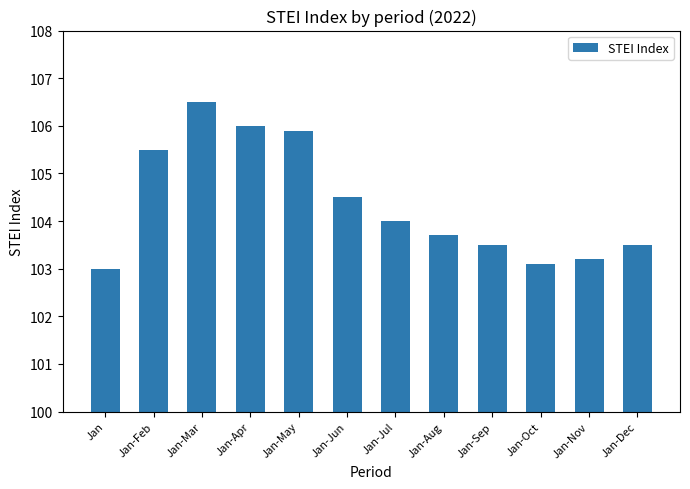

Reading left to right, what are all the values shown in this chart?

Jan=103.0	Jan-Feb=105.5	Jan-Mar=106.5	Jan-Apr=106.0	Jan-May=105.9	Jan-Jun=104.5	Jan-Jul=104.0	Jan-Aug=103.7	Jan-Sep=103.5	Jan-Oct=103.1	Jan-Nov=103.2	Jan-Dec=103.5